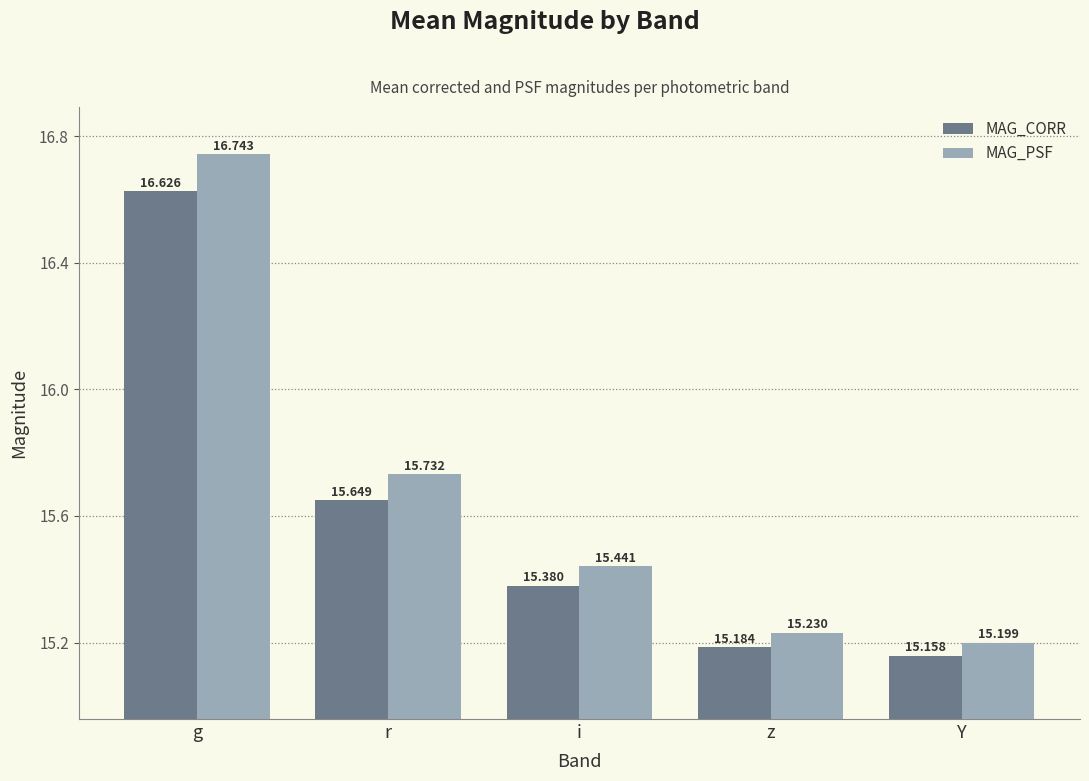

Rank the categories by MAG_PSF value from highest to lowest.

g, r, i, z, Y